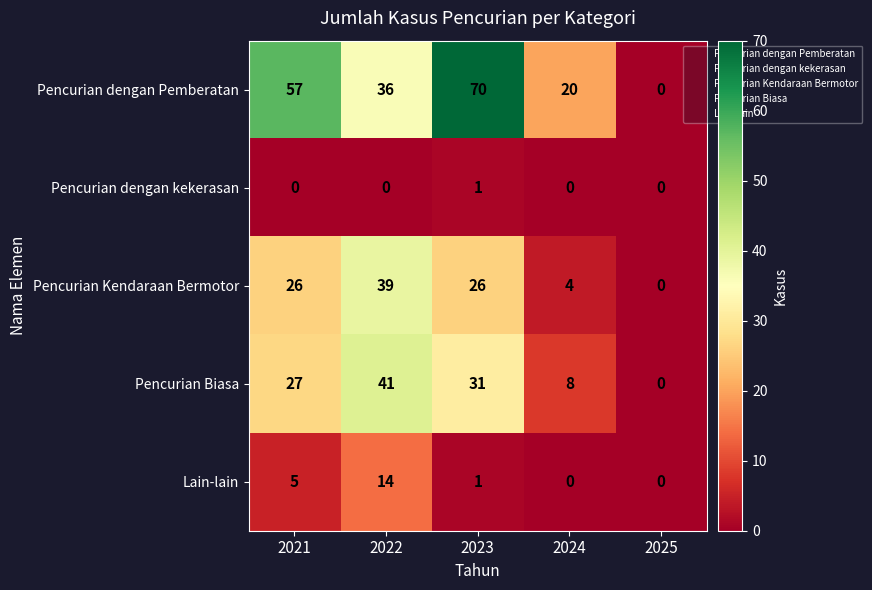

Which category has the highest value across all series?

2023